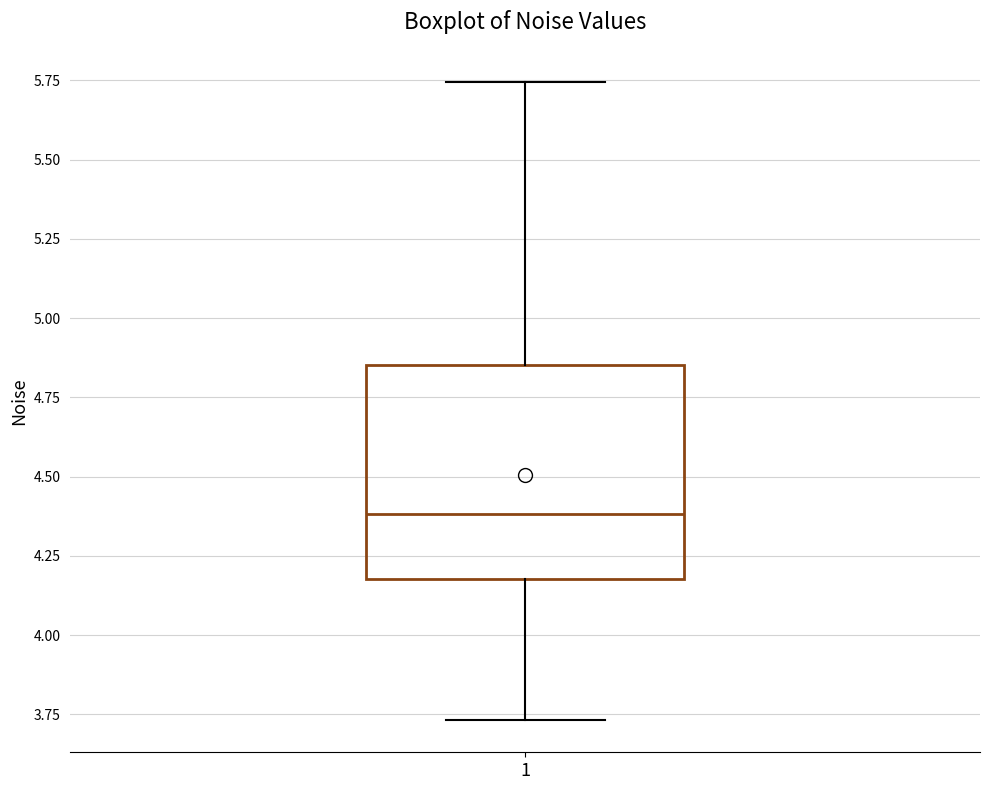

Read this box plot against the y-axis: the position of the median line, the range covered by the box, and the ends of both whiskers. The values are not printed on the chart, so give them approximately, as read against the axis.

median 4.40, box 4.20 to 4.85, whiskers 3.75 to 5.75